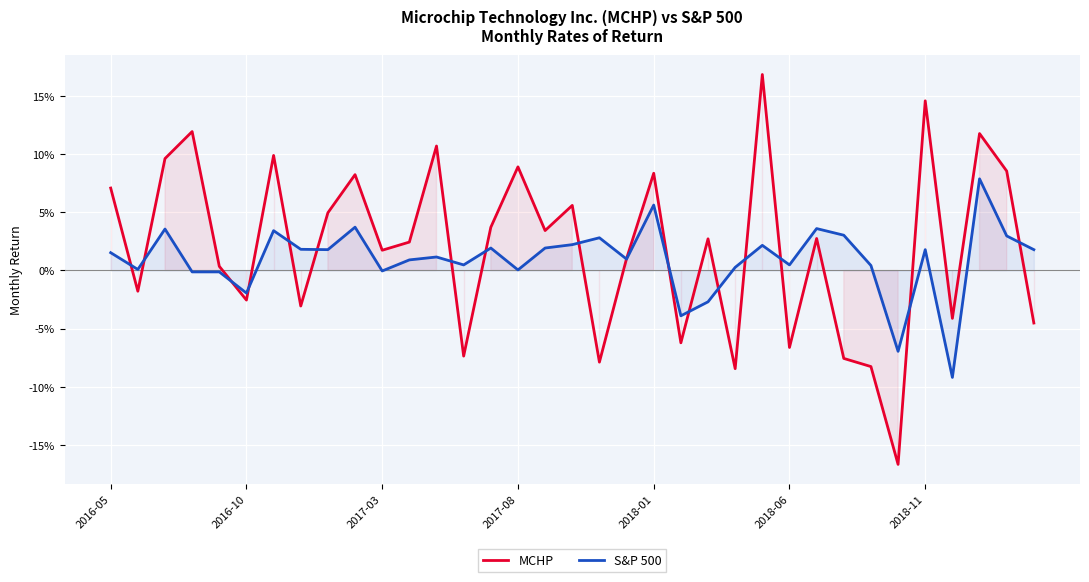

Which series has the widest spread of values?

MCHP